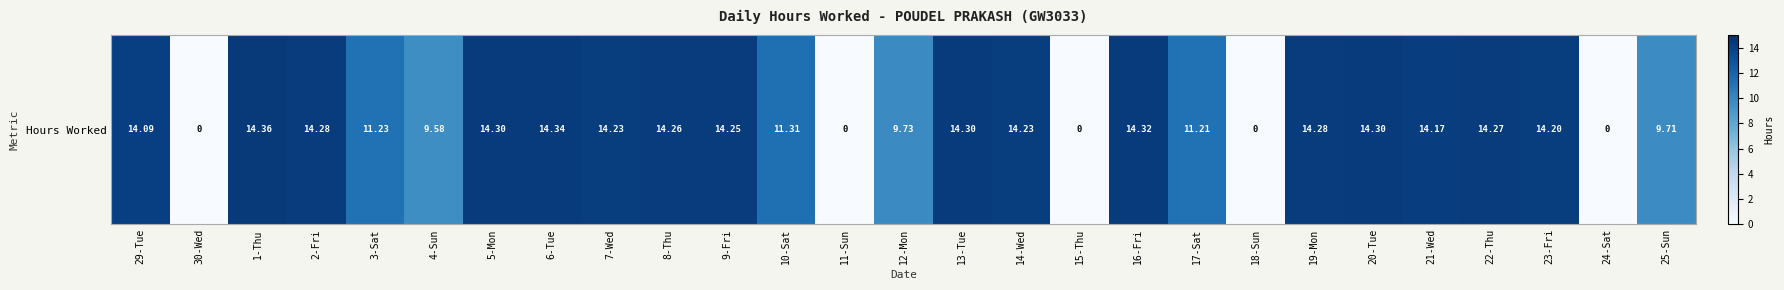

How many values are below 14?

11